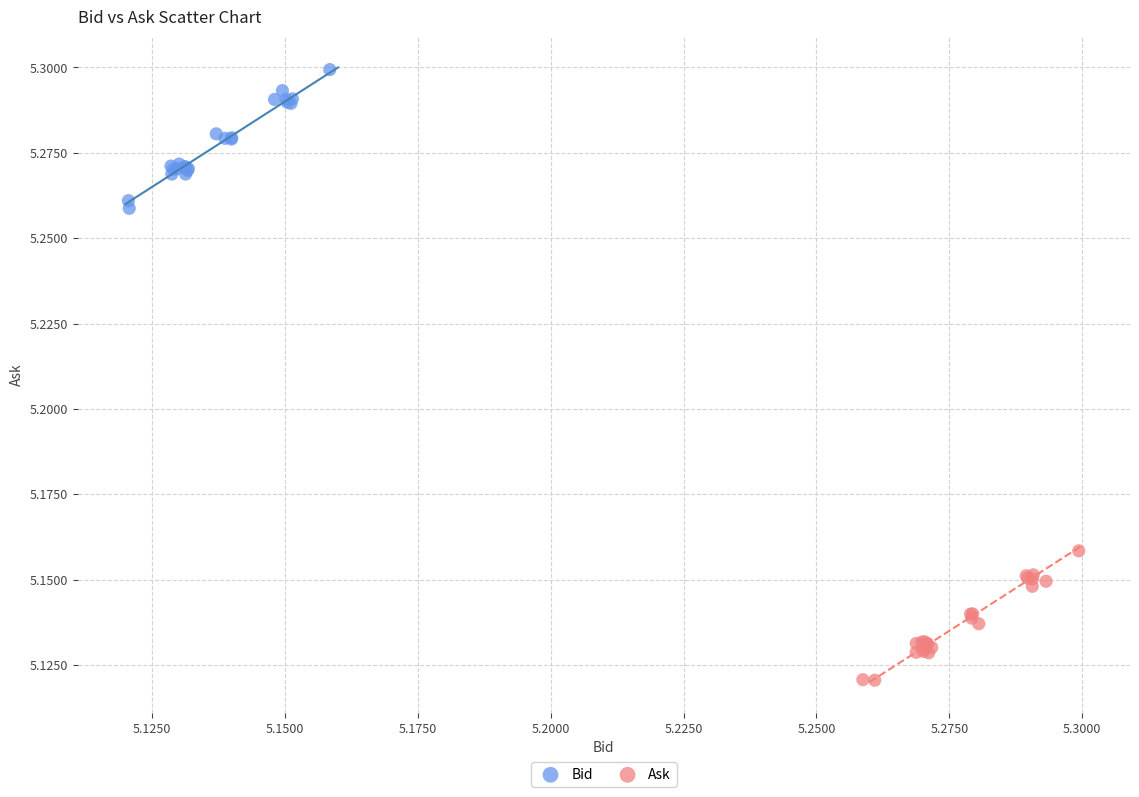

Which series contains the highest Y value?

Bid